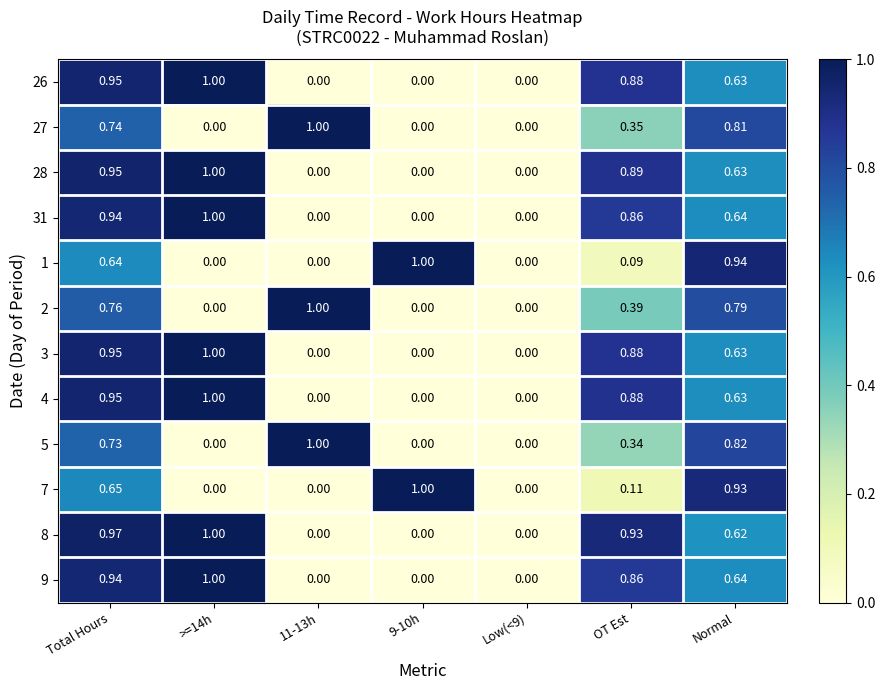

Is the value of 5 at Total Hours greater than the value of 3 at Low(<9)?

Yes